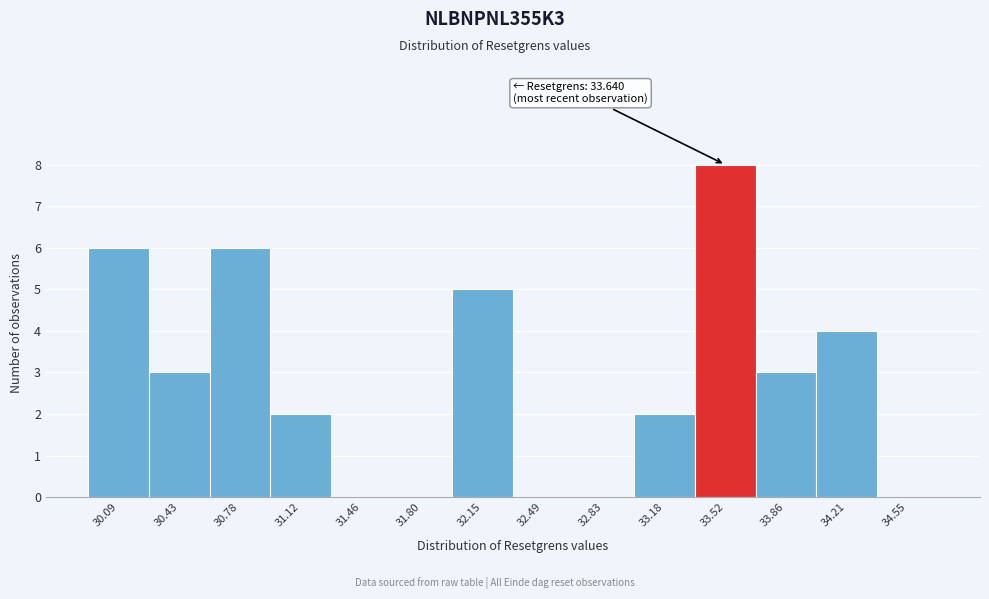

Reading left to right, transcribe all the data shown in this chart.

30.09=6	30.43=3	30.78=6	31.12=2	31.46=0	31.80=0	32.15=5	32.49=0	32.83=0	33.18=2	33.52=8	33.86=3	34.21=4	34.55=0